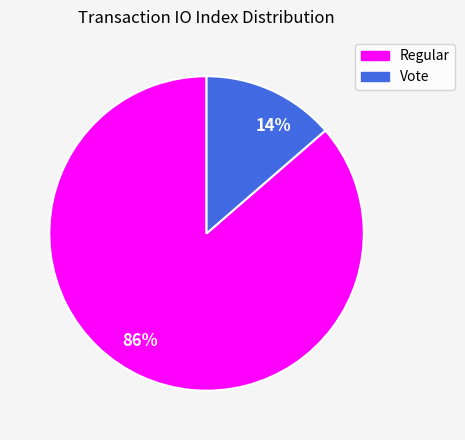

Which category has the biggest portion of the pie?

86%